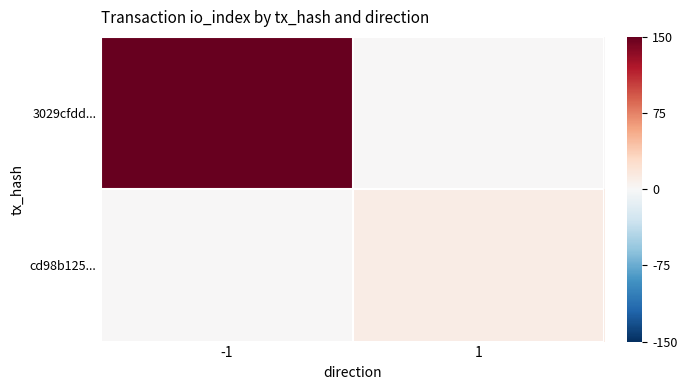

Between -1 and 1, which series saw the biggest shift?

3029cfdd...